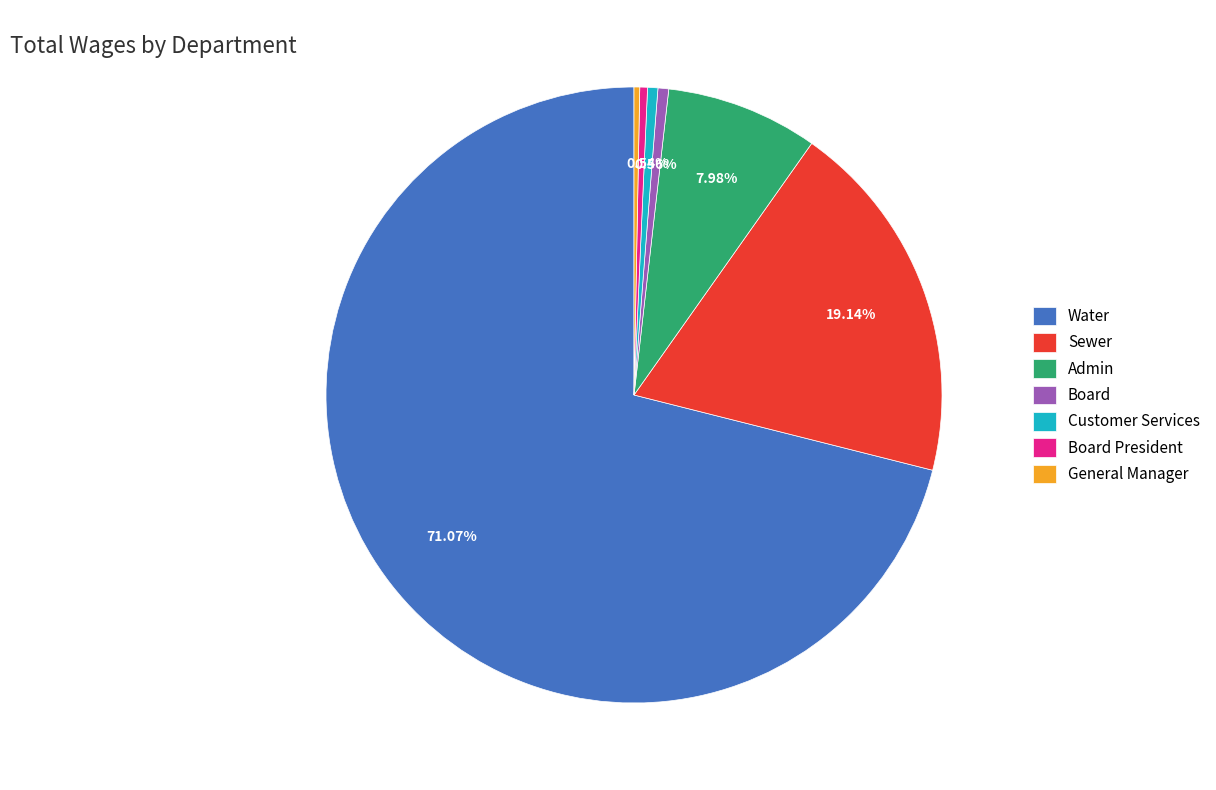

Between General Manager and Water, which is larger?

Water